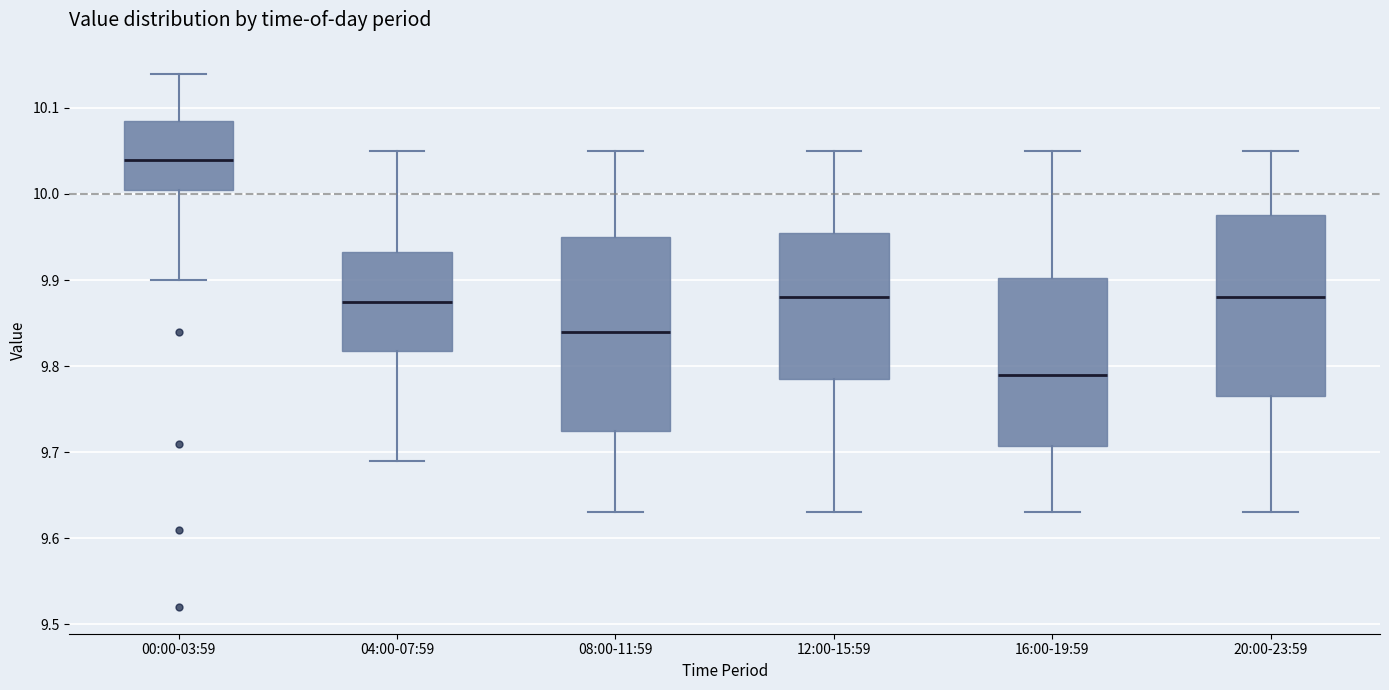

Where does the lower whisker of the box for 00:00-03:59 end on the y-axis? The values are not printed on the chart, so give them approximately, as read against the axis.

9.90